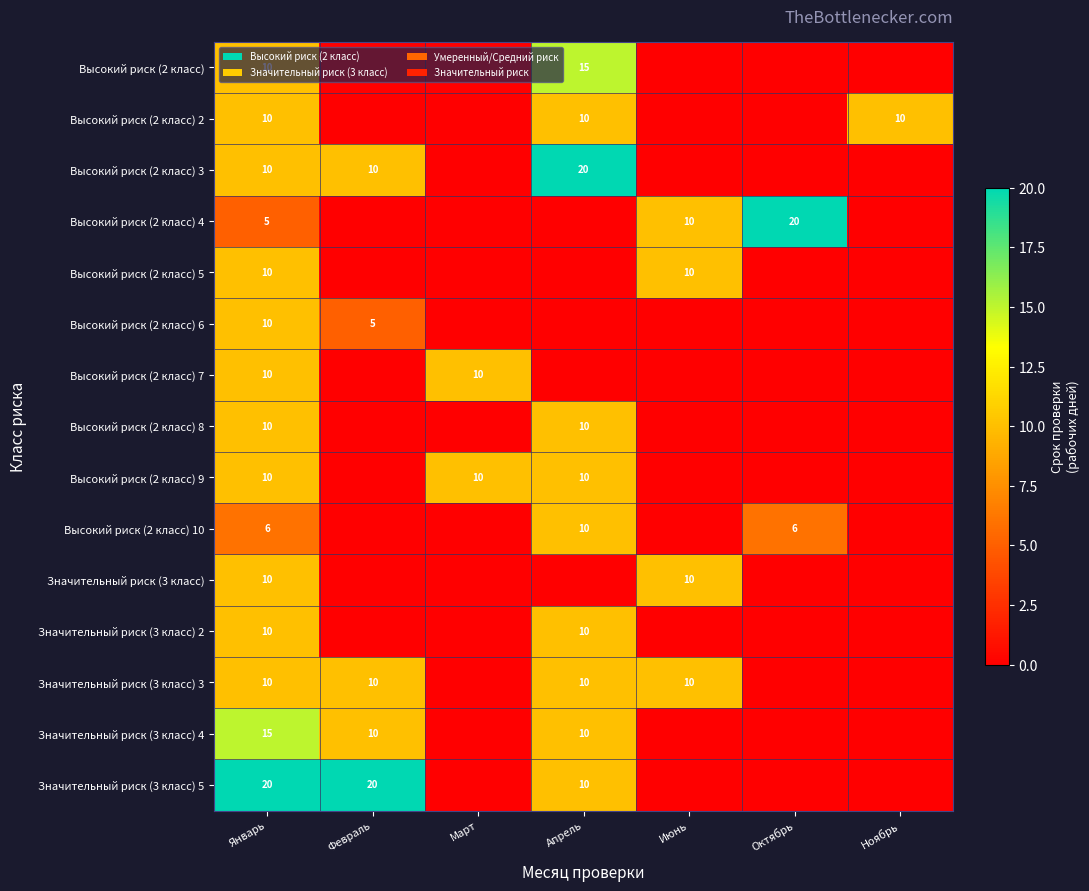

Is it true that Значительный риск (3 класс) 4 equals 17 at Апрель?

False